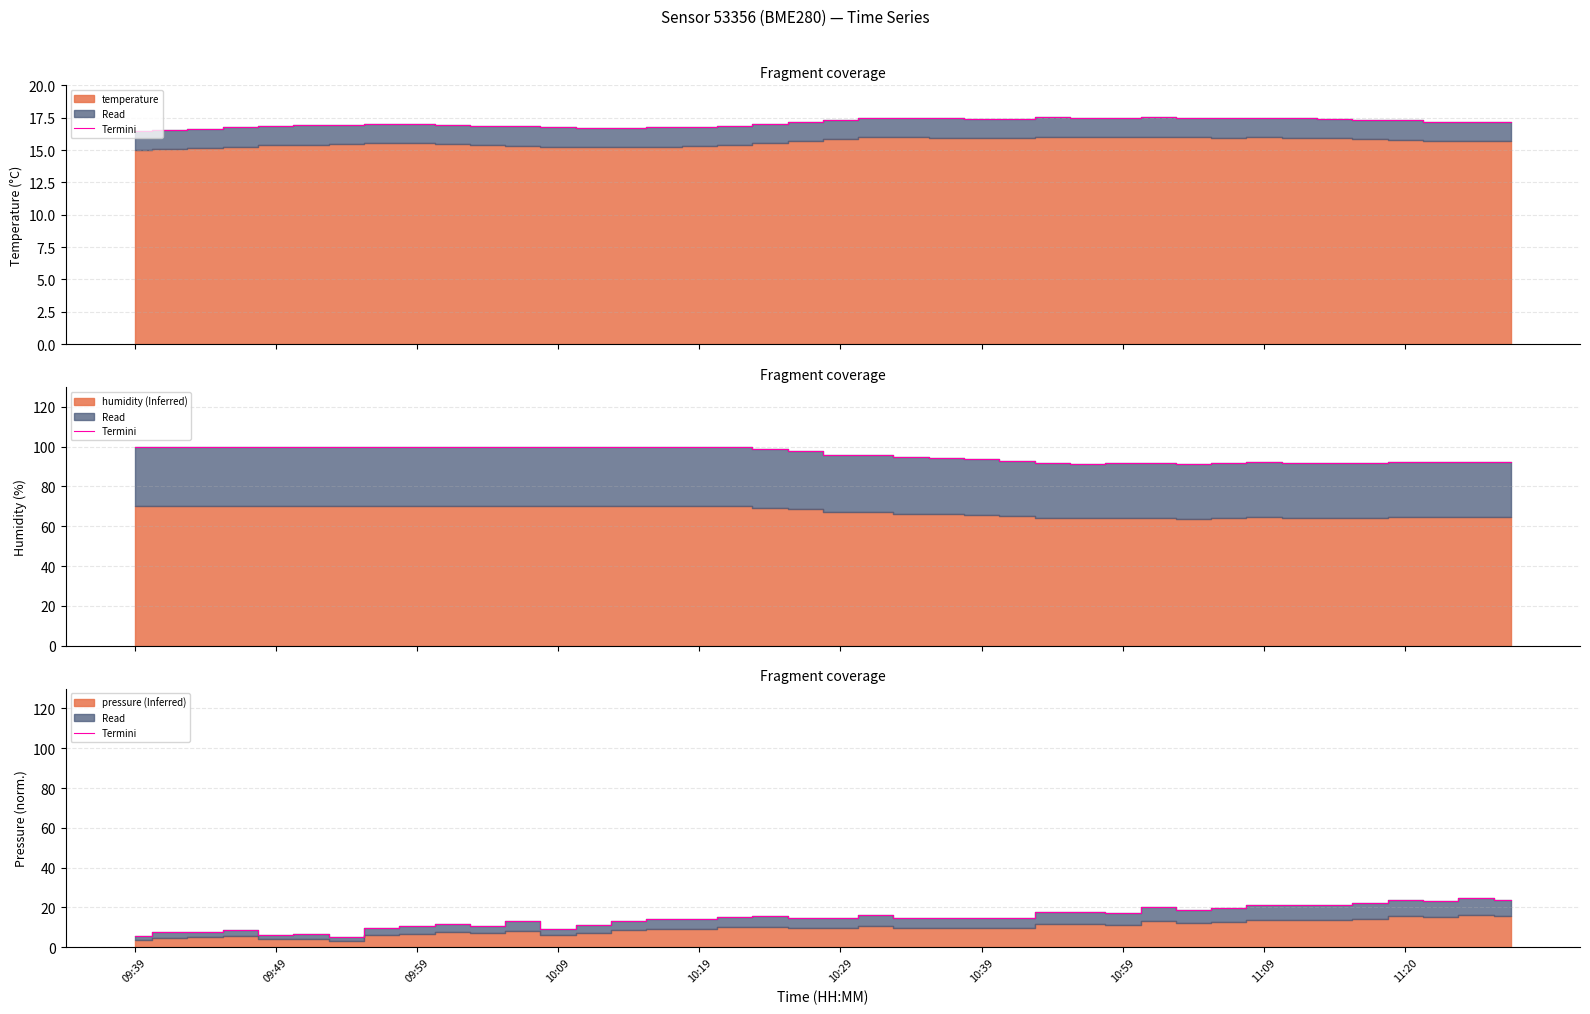

What is the greatest value displayed?

25.0